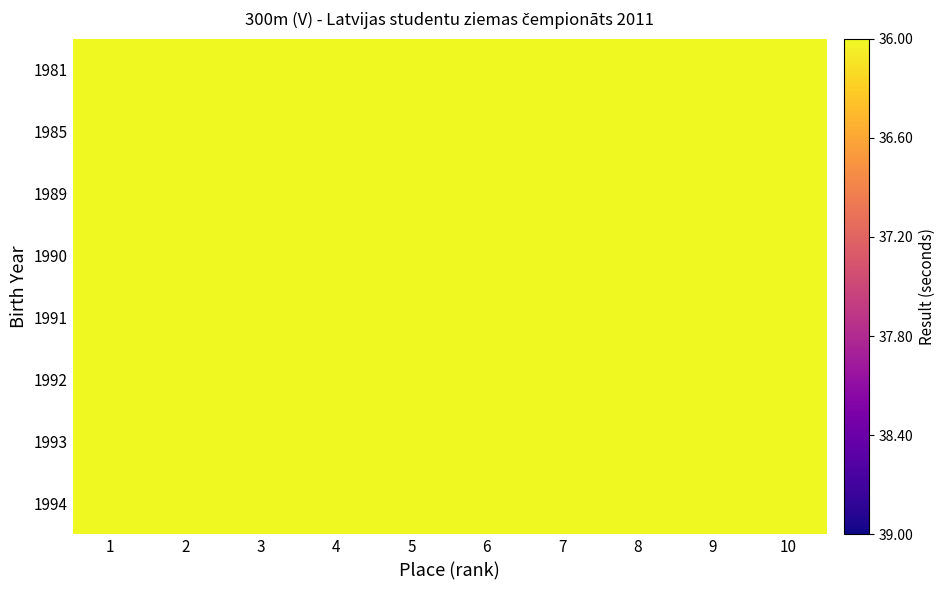

What is the smallest value displayed?

36.0